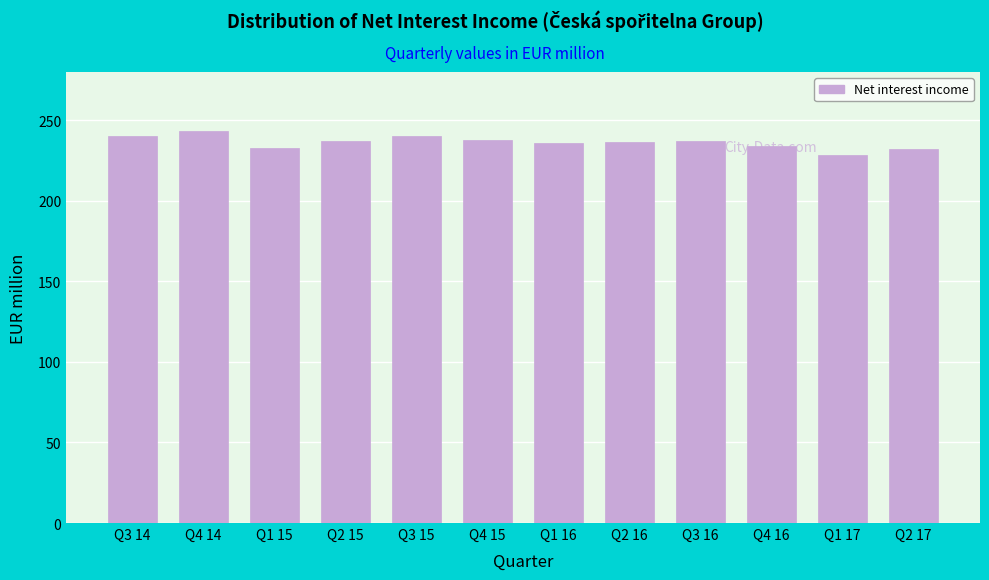

What is the maximum value shown in the chart?

243.5